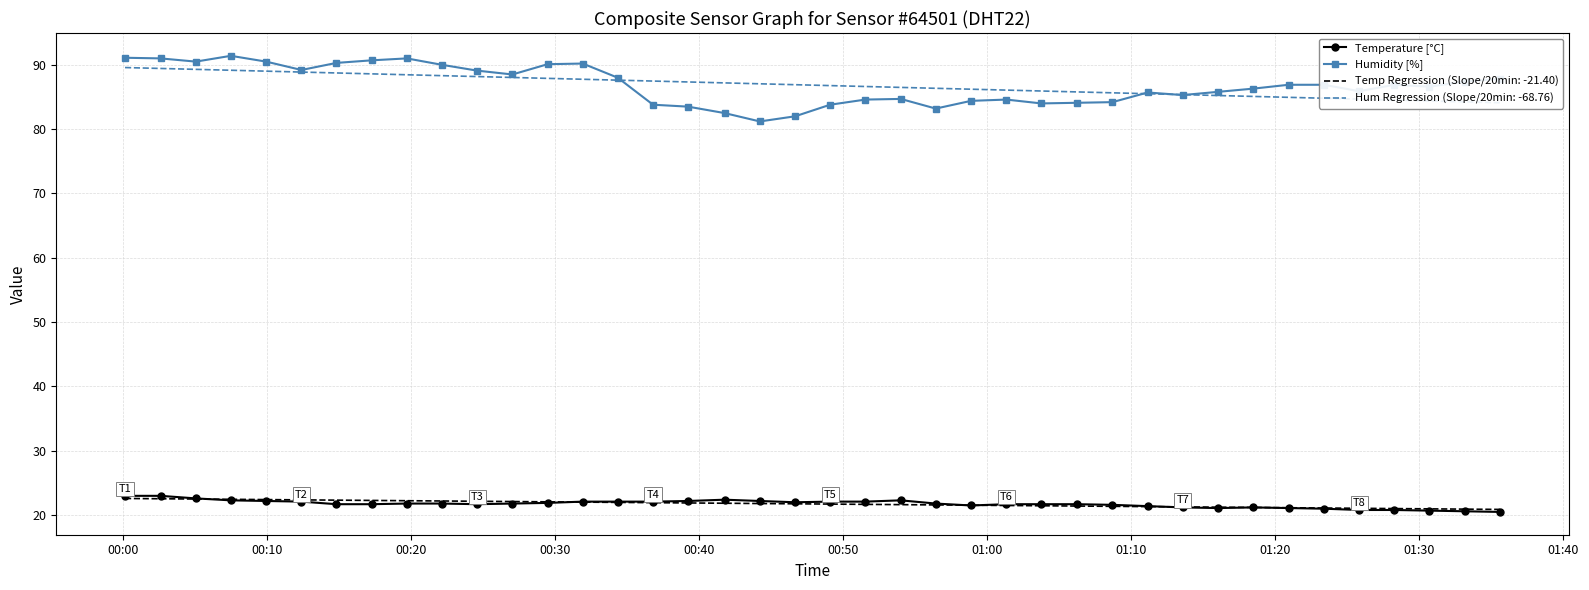

What is the value of the Humidity [%] point at the 3rd from the left?

90.5